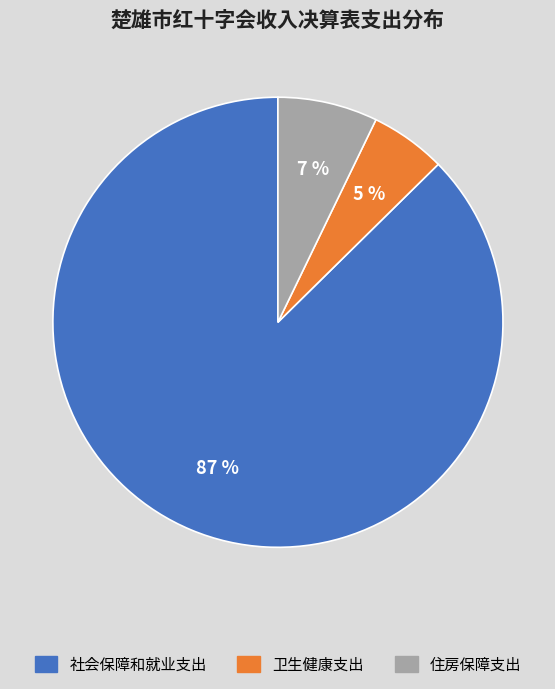

Is there any slice that represents more than half of the pie?

Yes